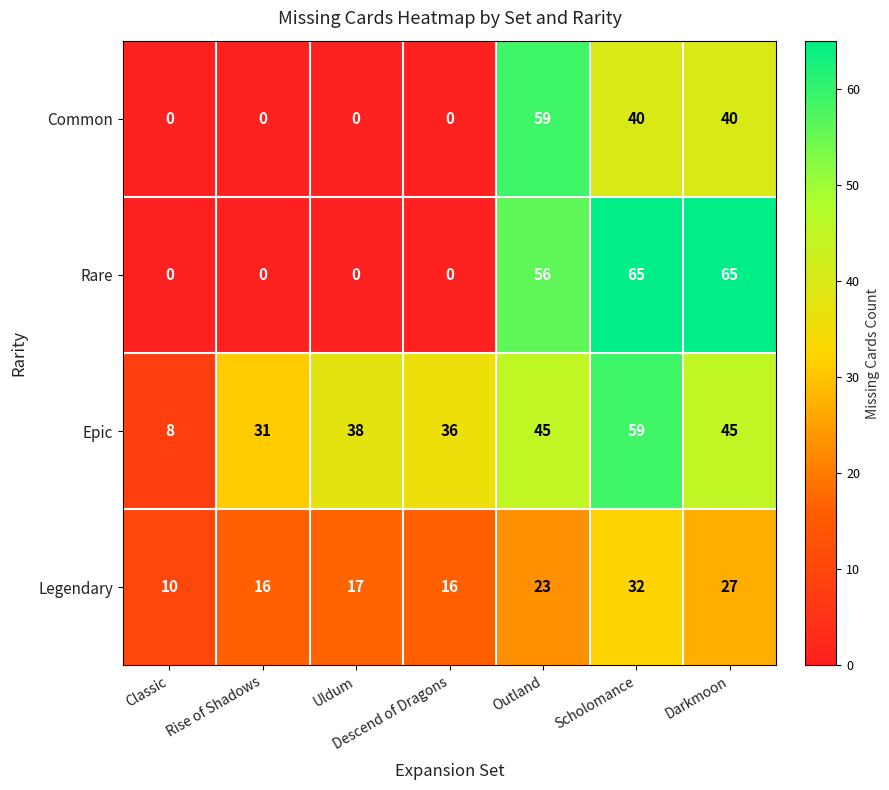

At which label is Legendary closest to 21?

Outland